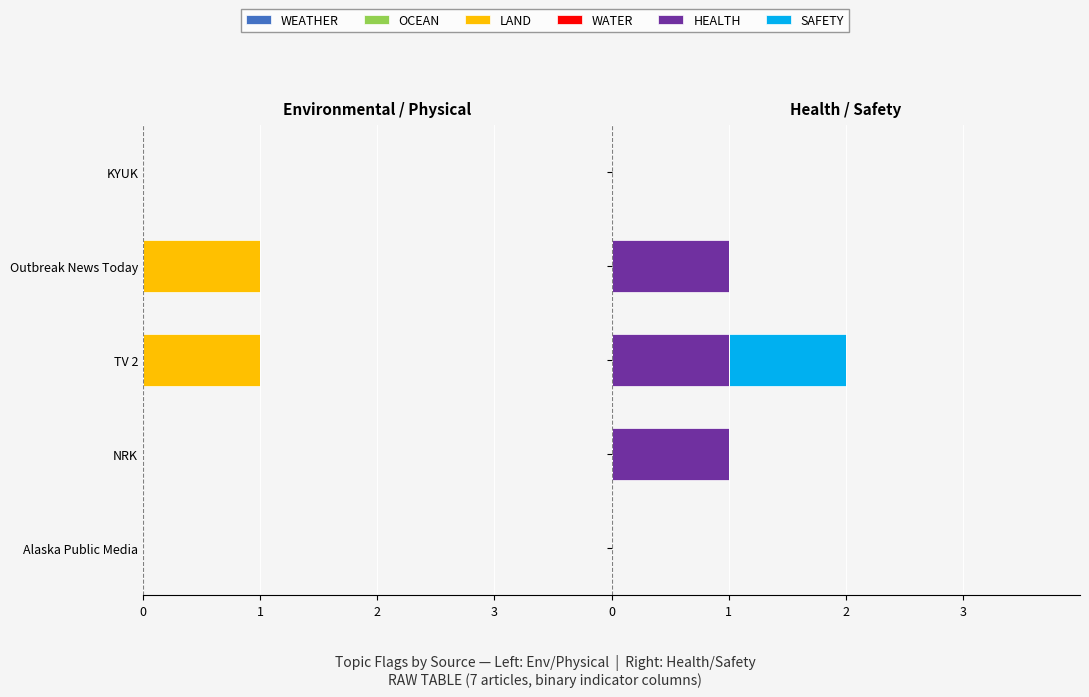

Between Outbreak News Today and KYUK, which is larger?

KYUK